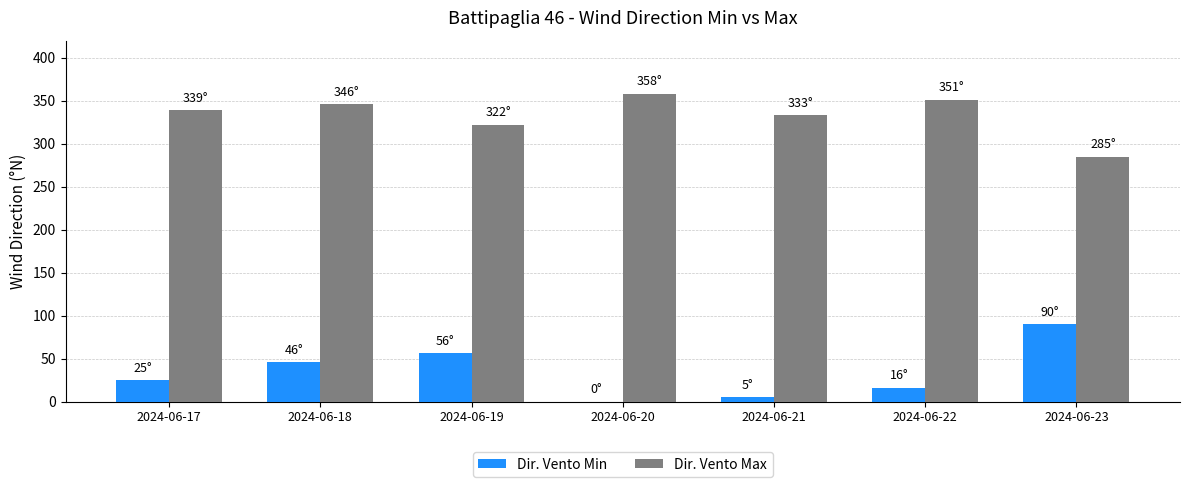

Count the number of categories in the chart.

7